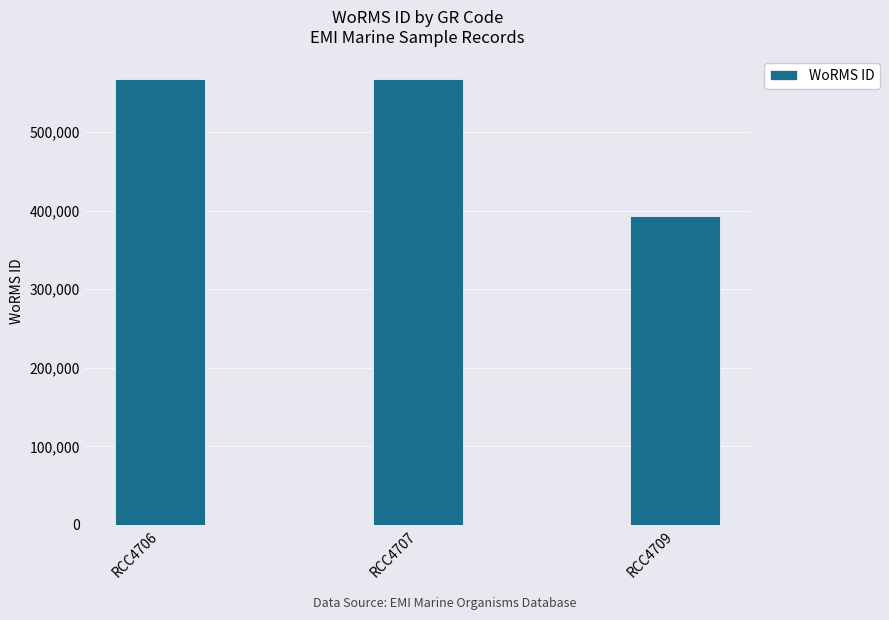

What is the change in value from RCC4707 to RCC4709?

-174502